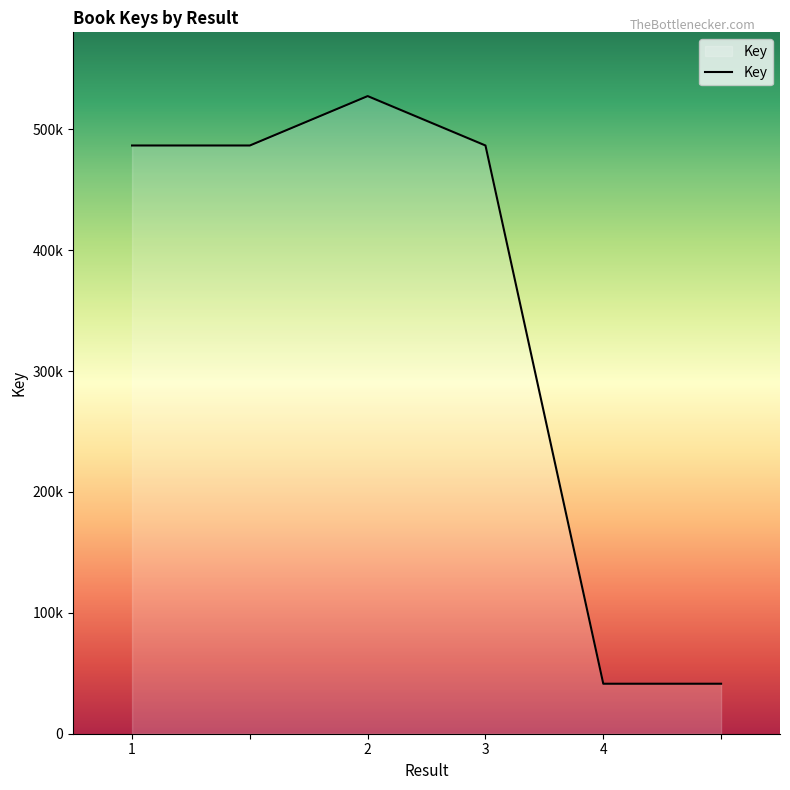

Does the chart have visible grid lines?

No